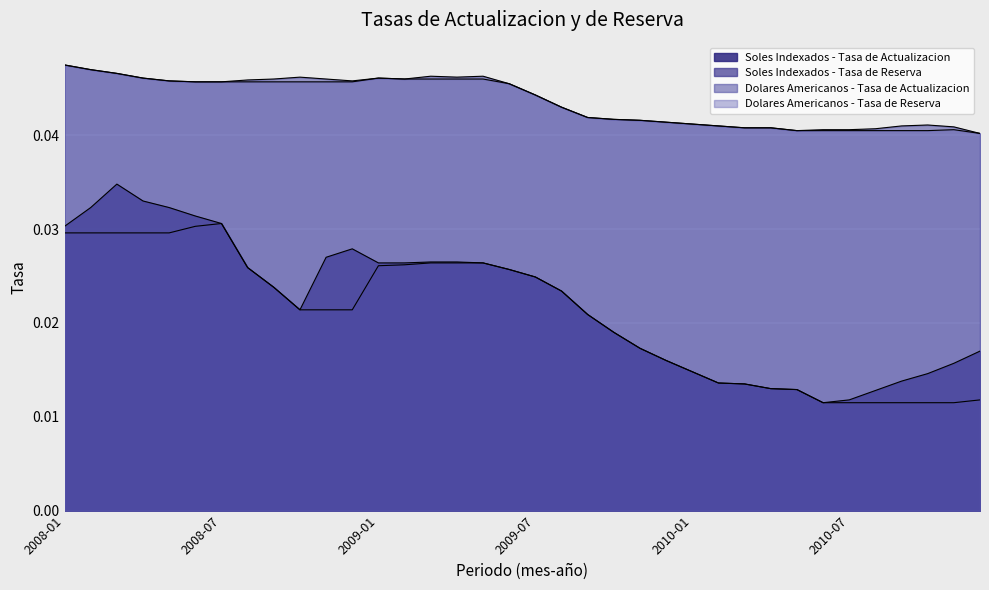

Does the chart display data point markers on the line(s)?

No